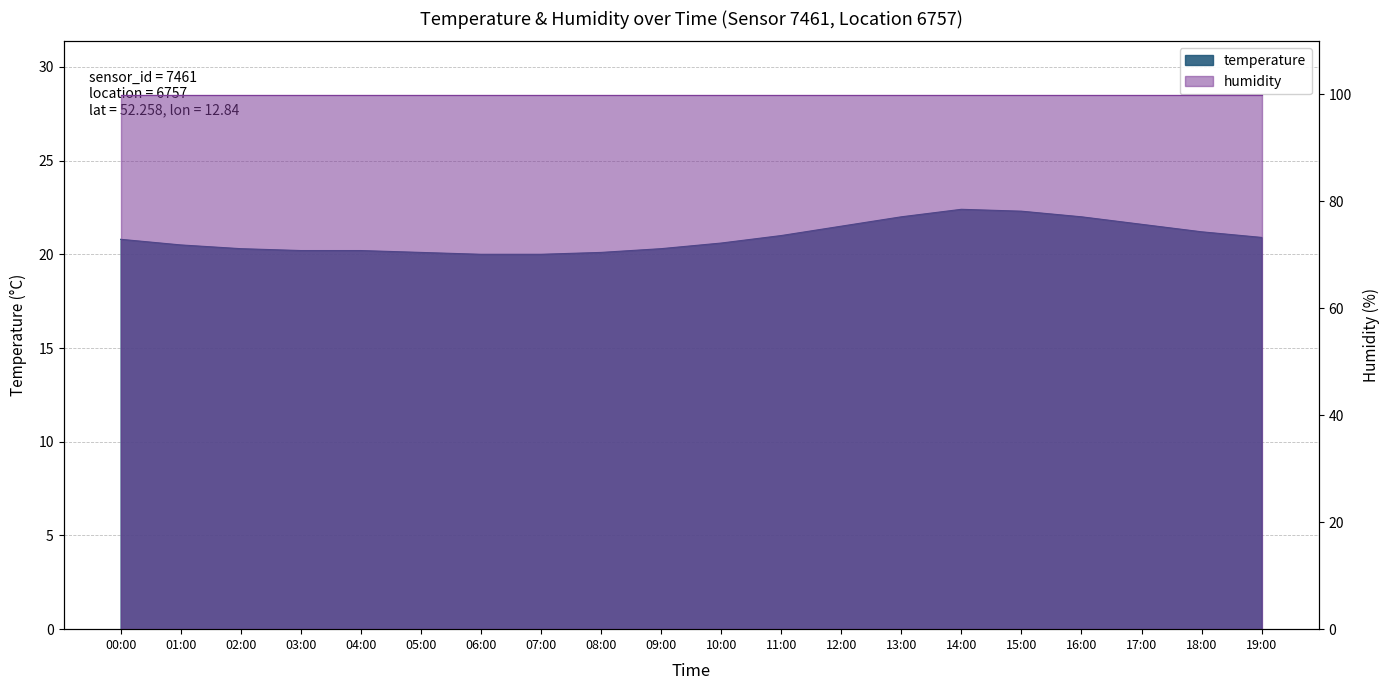

What value does the data have at 01:00?

20.5